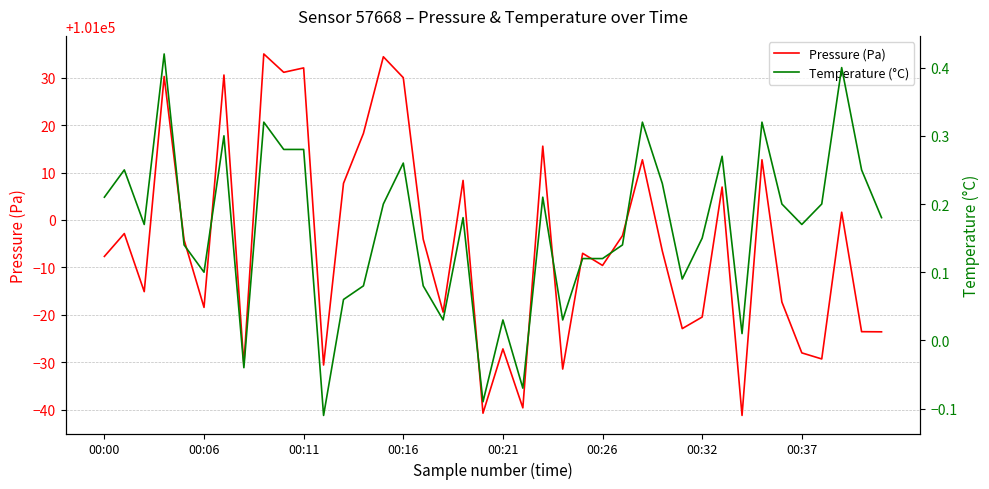

What is the minimum value shown in the chart?

-0.1